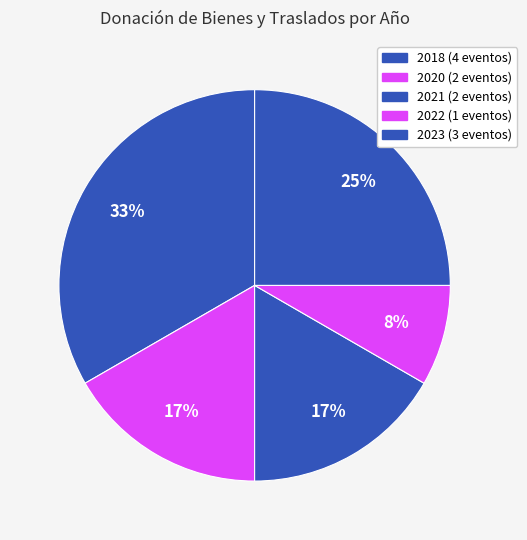

How many slices are in this pie chart?

5